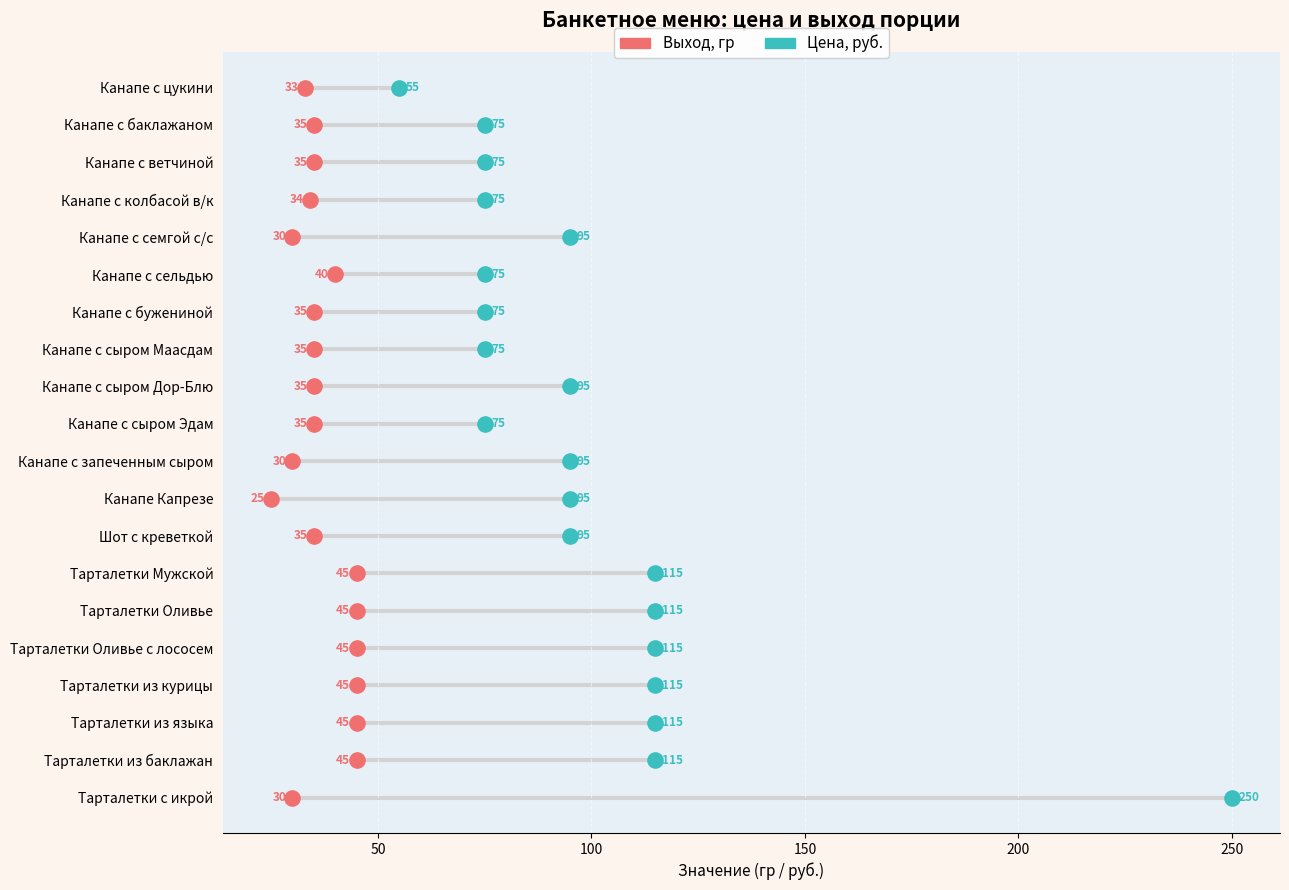

What are all the series names shown in the legend?

Выход, гр, Цена, руб.